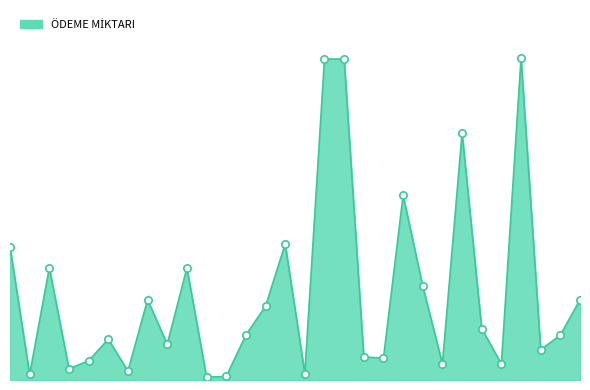

Is this an area chart (filled region under the line)?

Yes